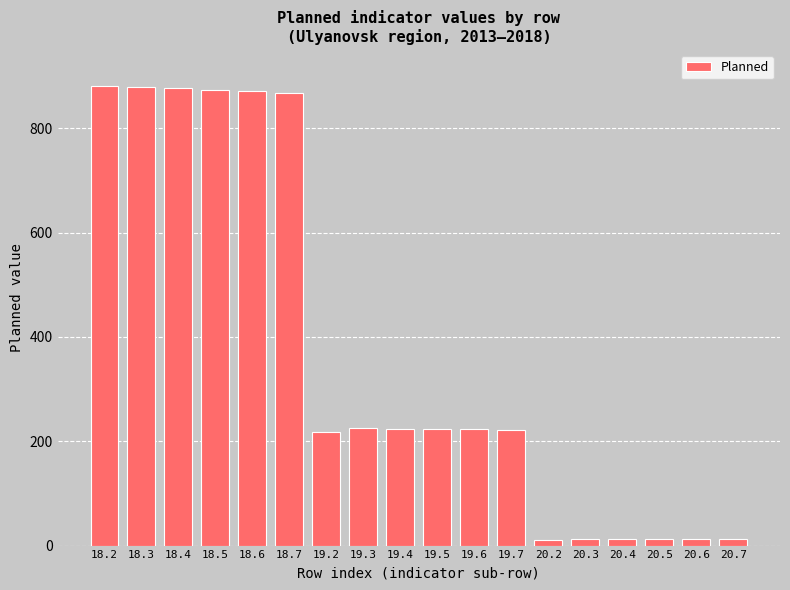

True or false: the data shows 12.4 at 20.4.

True